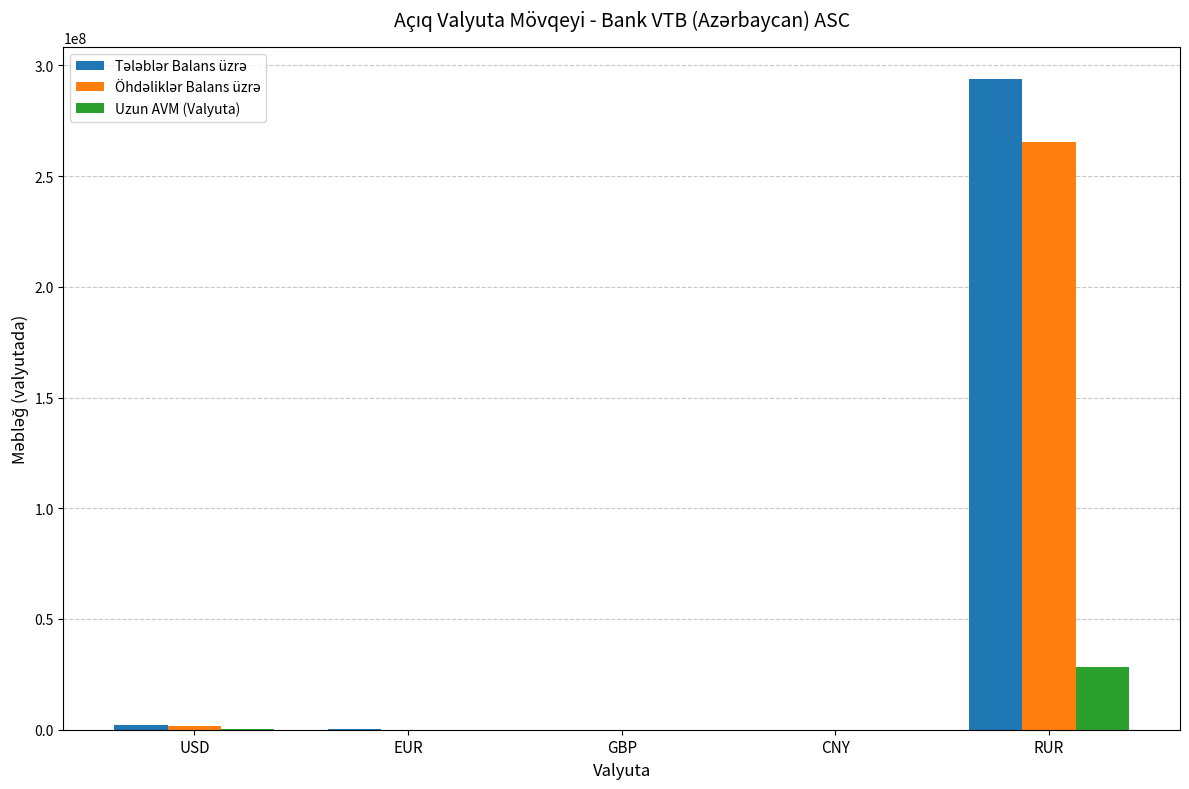

How many groups of bars are there?

5